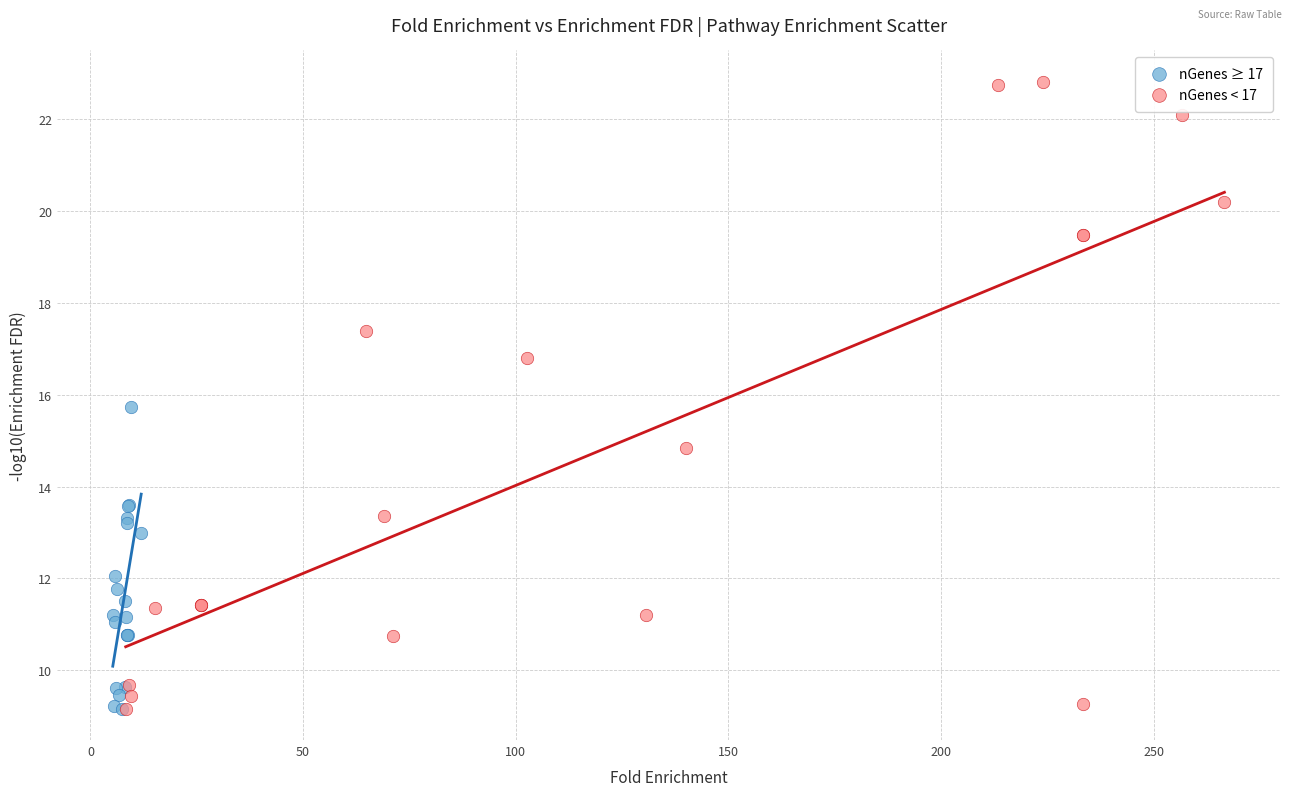

Which series has the largest Y range (max minus min)?

nGenes < 17